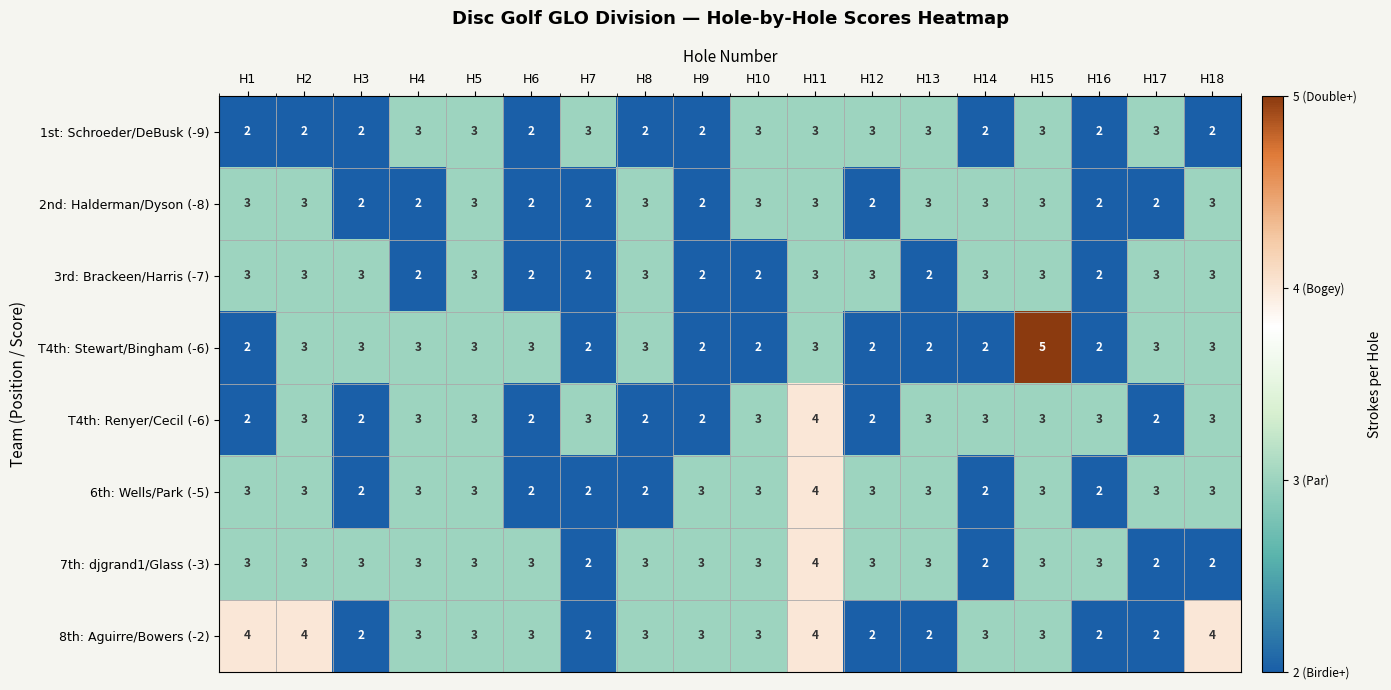

The 3rd: Brackeen/Harris (-7) series shows 1 at H16. True or false?

False